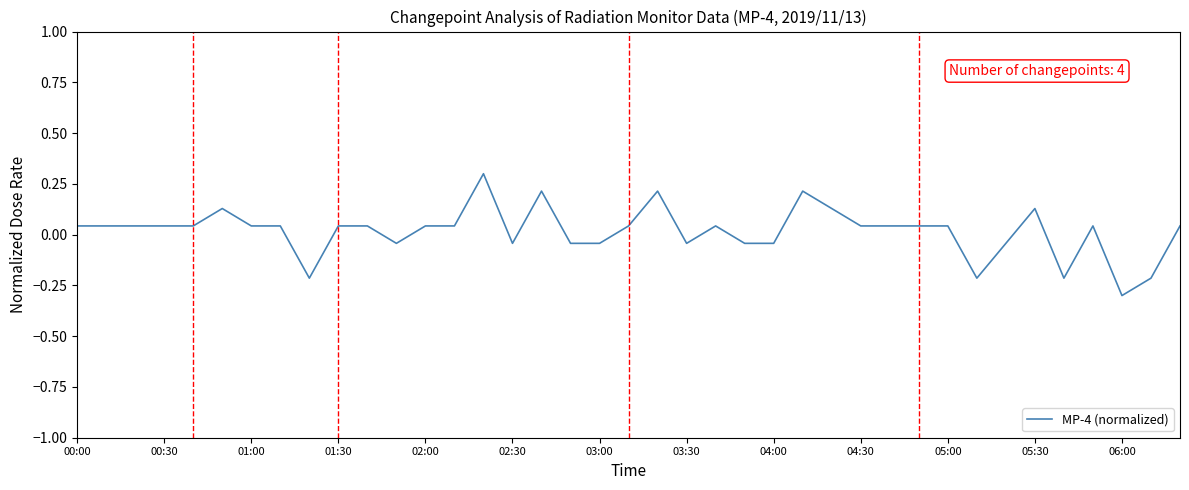

What is the smallest value displayed?

-0.3